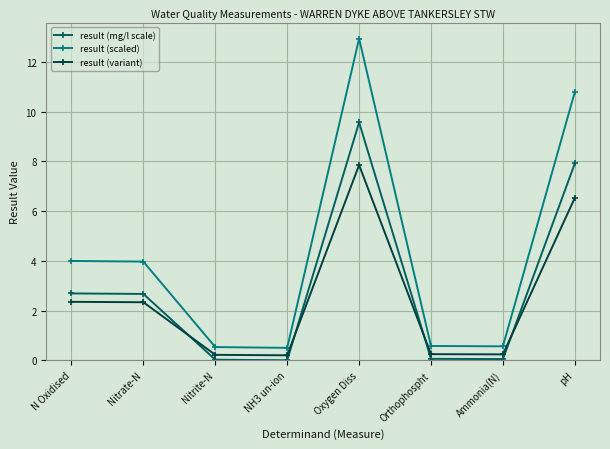

What is the maximum value shown in the chart?

12.9